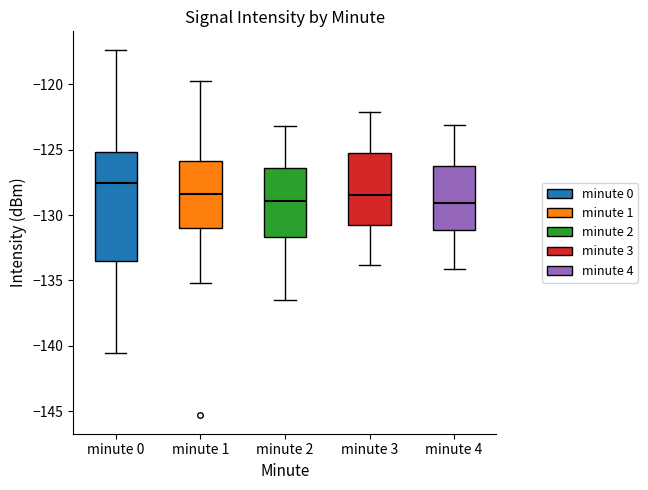

Reading left to right, transcribe this box plot: for each box, give where its median line is, the range the box spans, and where its two whiskers end, as read against the y-axis. The values are not printed on the chart, so give them approximately, as read against the axis.

minute 0: median -127.5, box -133.5 to -125.0, whiskers -140.5 to -117.5
minute 1: median -128.5, box -131.0 to -126.0, whiskers -135.0 to -119.5
minute 2: median -129.0, box -131.5 to -126.5, whiskers -136.5 to -123.0
minute 3: median -128.5, box -130.5 to -125.0, whiskers -134.0 to -122.0
minute 4: median -129.0, box -131.0 to -126.0, whiskers -134.0 to -123.0